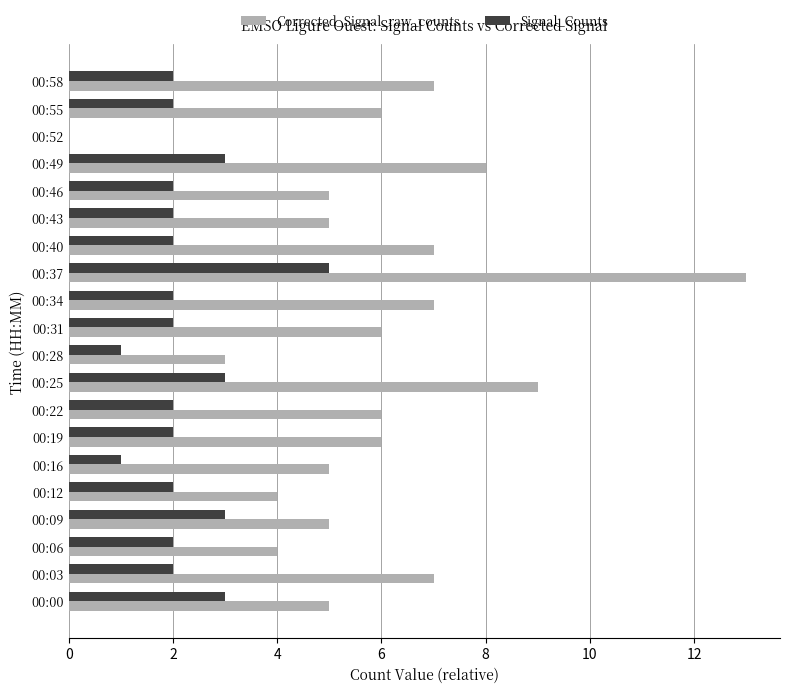

What is the sum of all Signal_Counts values?

43